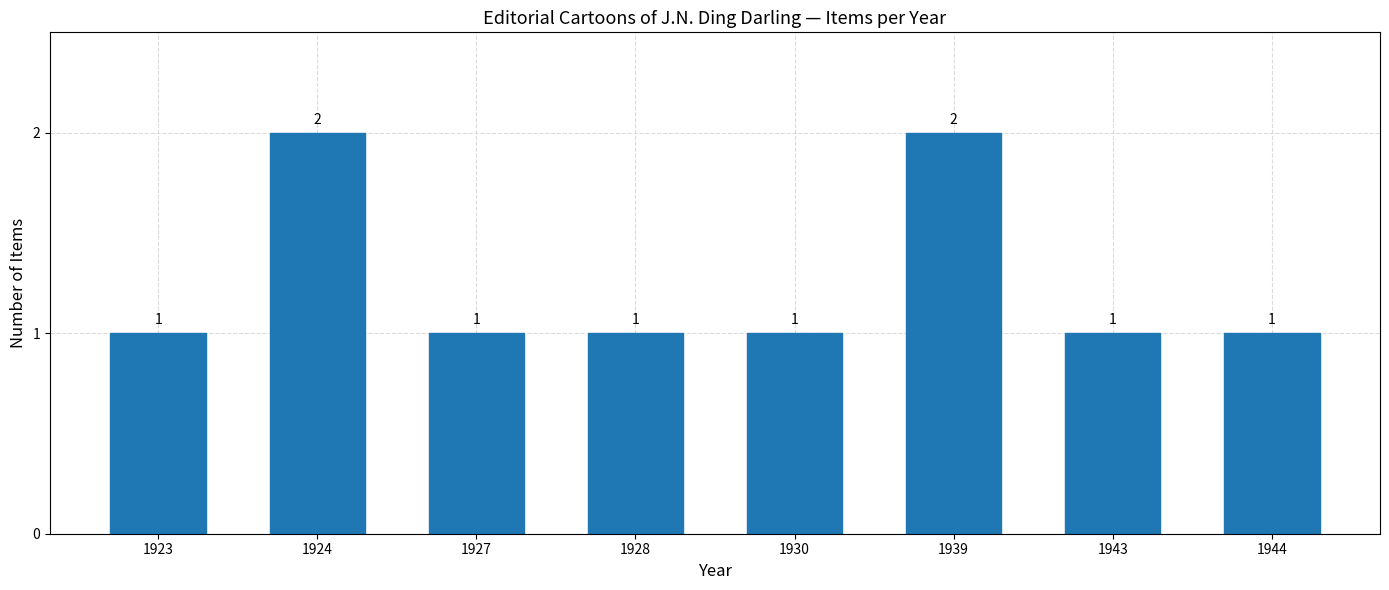

The chart shows a value of 1 at 1944. True or false?

True